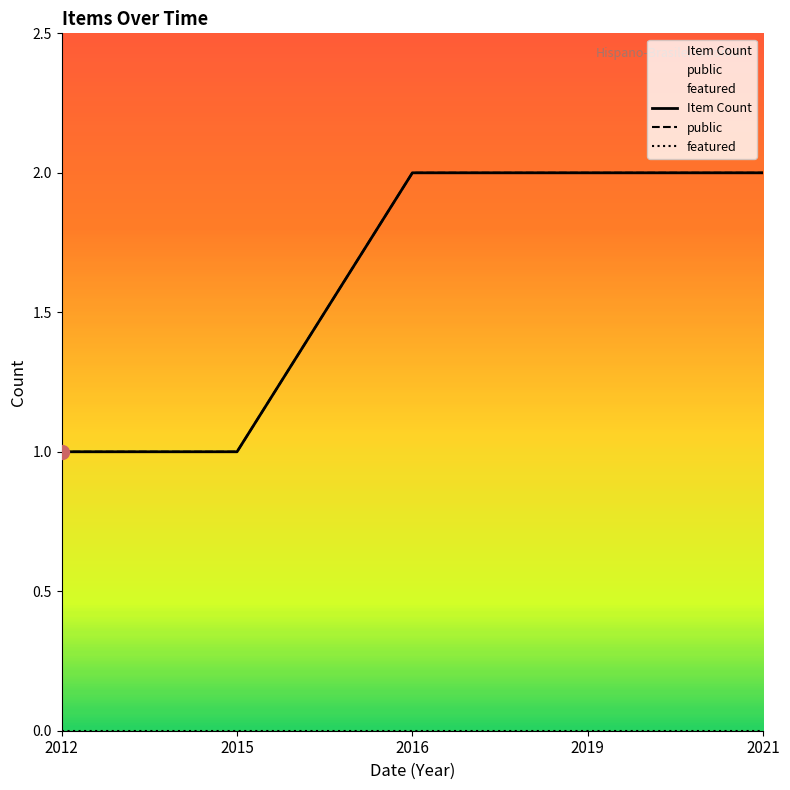

Which has a higher value, 23/11/2021 or 23/11/2021?

23/11/2021